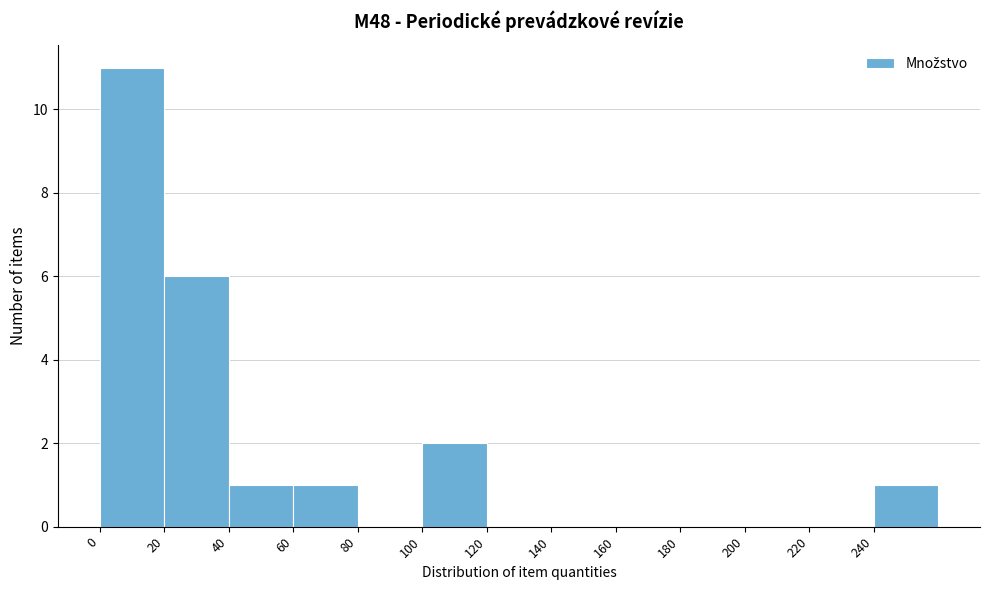

Reading left to right, list every bar in this chart as the range it spans on the x-axis followed by its height. The values are not printed on the chart, so give them approximately, as read against the axis.

0 to 20: 11
20 to 40: 6
40 to 60: 1
60 to 80: 1
80 to 100: 0
100 to 120: 2
120 to 140: 0
140 to 160: 0
160 to 180: 0
180 to 200: 0
200 to 220: 0
220 to 240: 0
240 to 260: 1